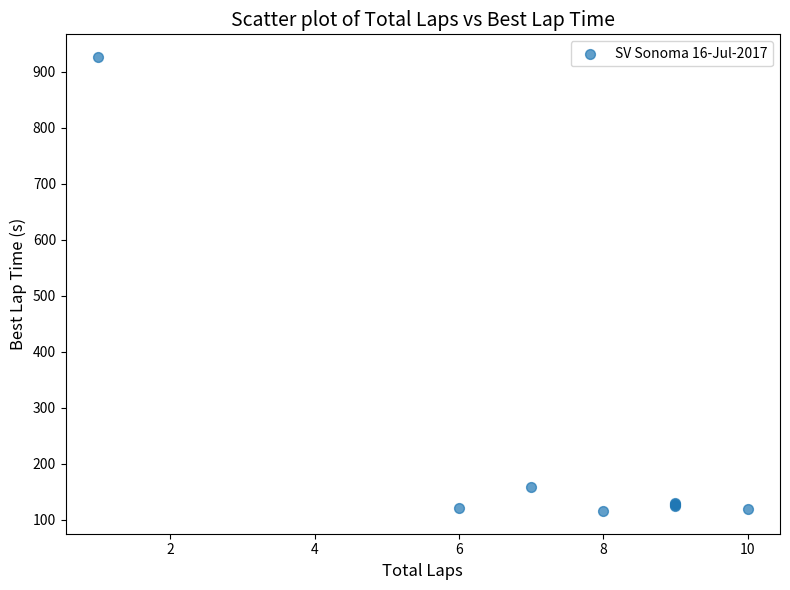

What Y value in the scatter plot is closest to 520?

158.1